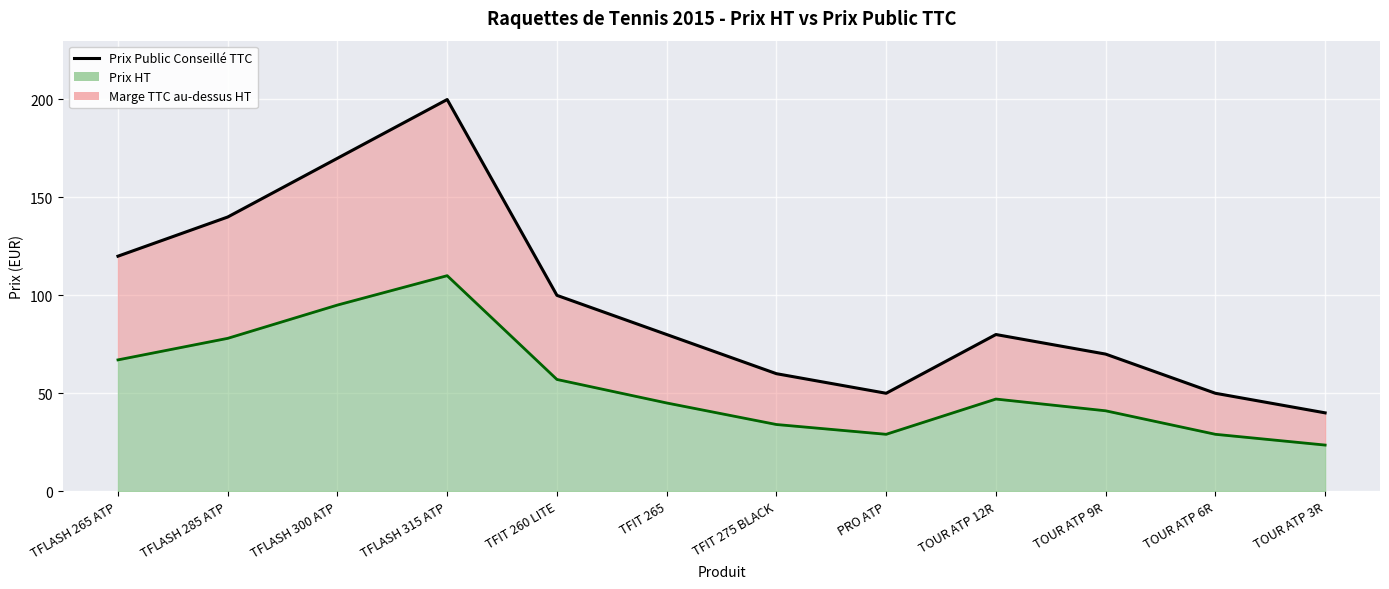

Where is the first local minimum for Prix Public Conseille TTC?

PRO ATP